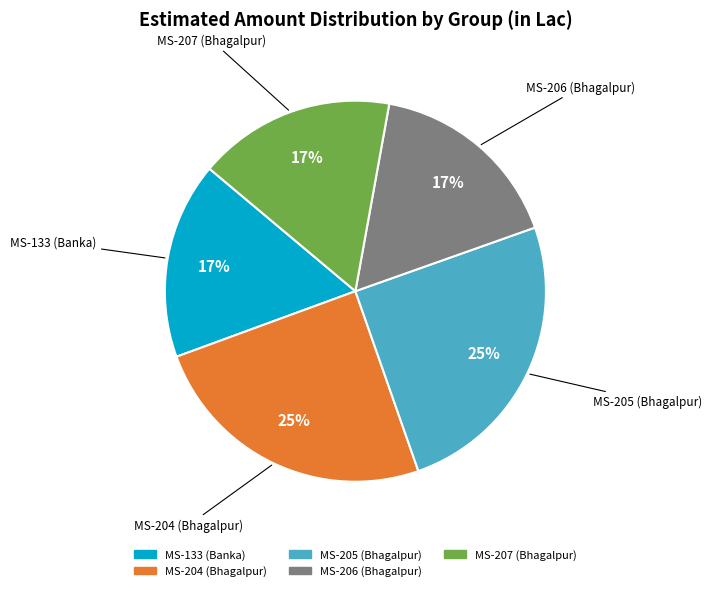

Count the number of slices in the pie.

5